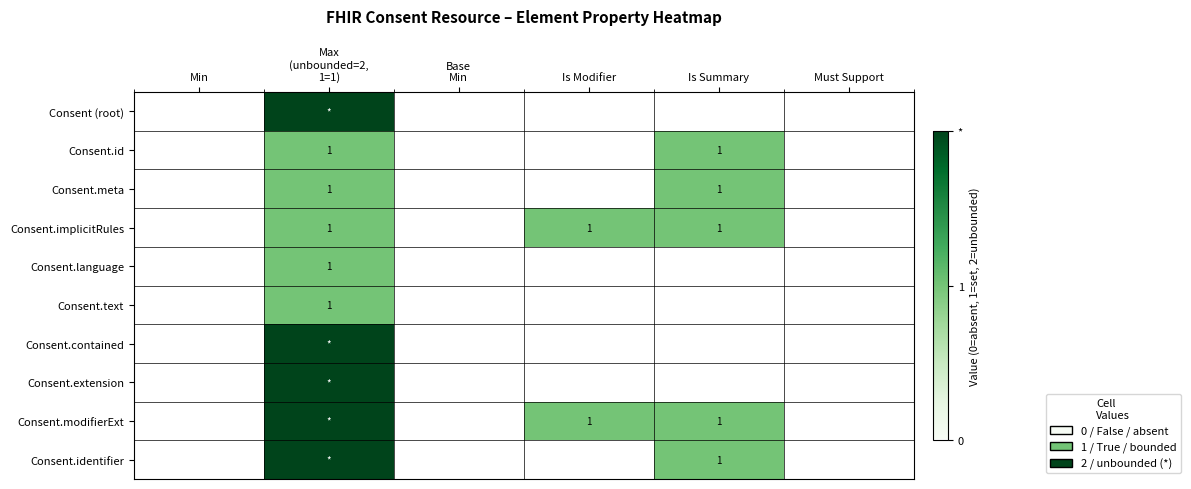

What is the difference between the second highest and second lowest values in the Consent.id series?

1